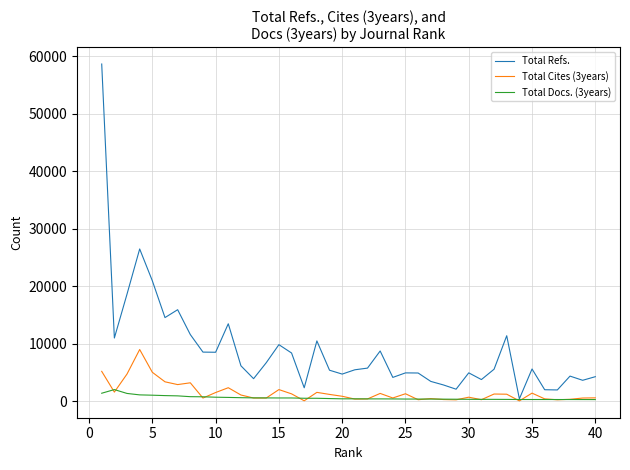

In Total Refs., how many points are higher than both neighbors (excluding endpoints)?

11